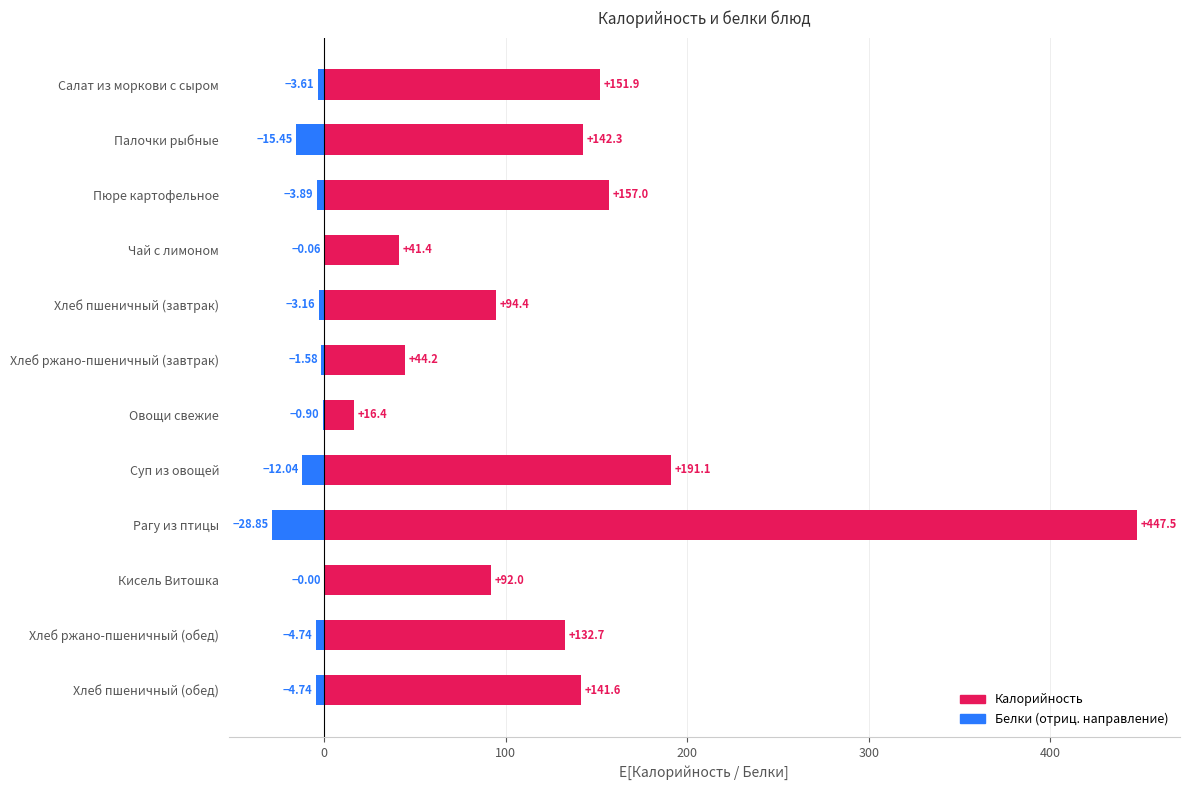

What is the greatest value displayed?

447.5